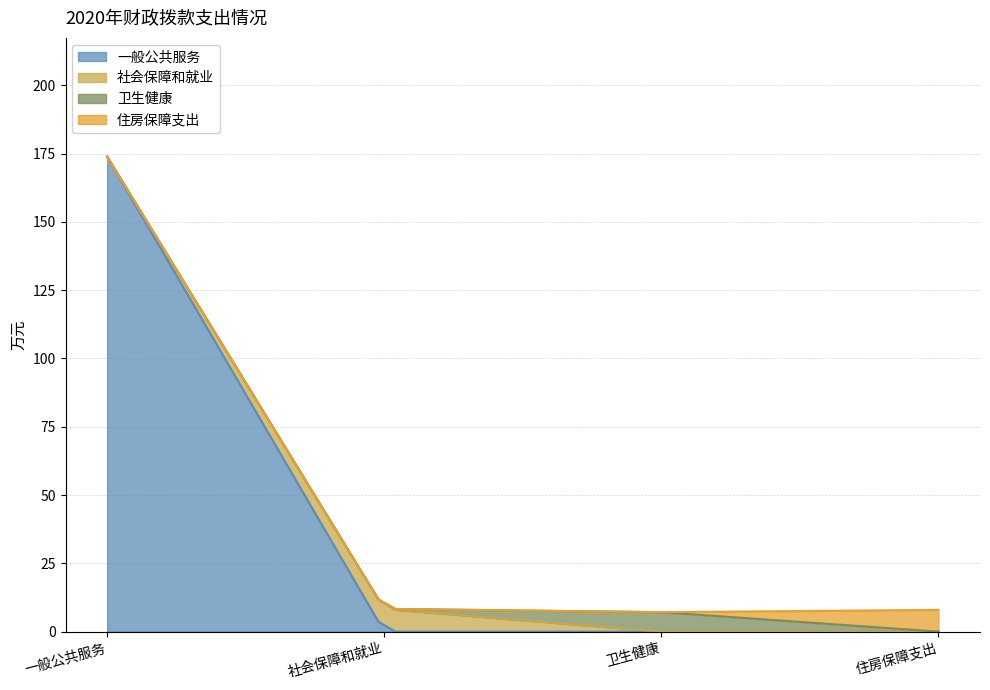

Which series has the largest total across all categories?

一般公共服务